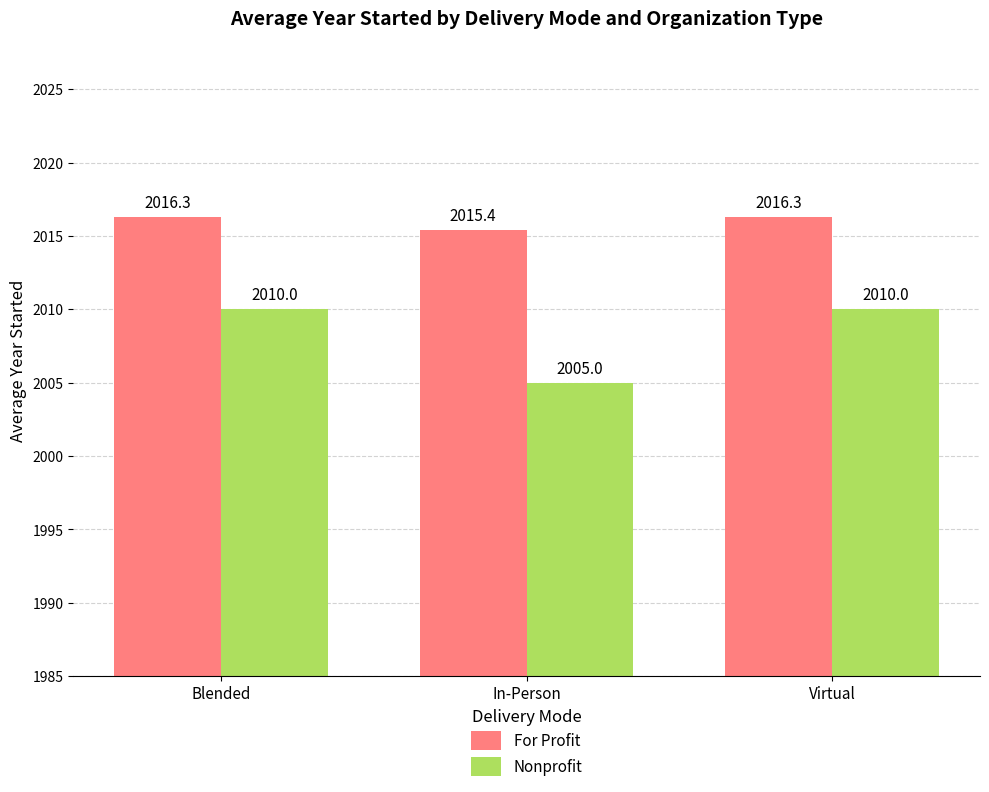

What is the label of the 3rd bar from the left?

Virtual